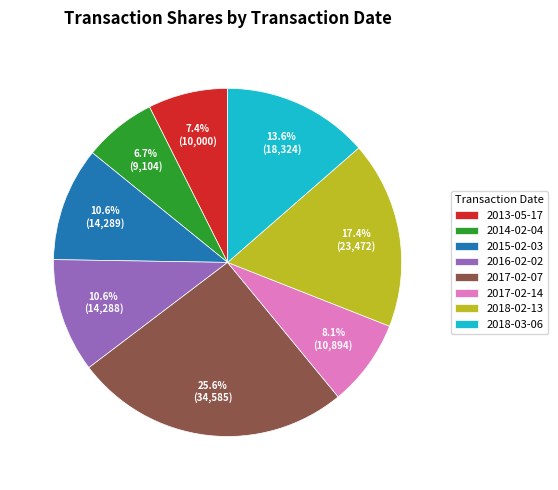

Which category has the biggest portion of the pie?

2017-02-07